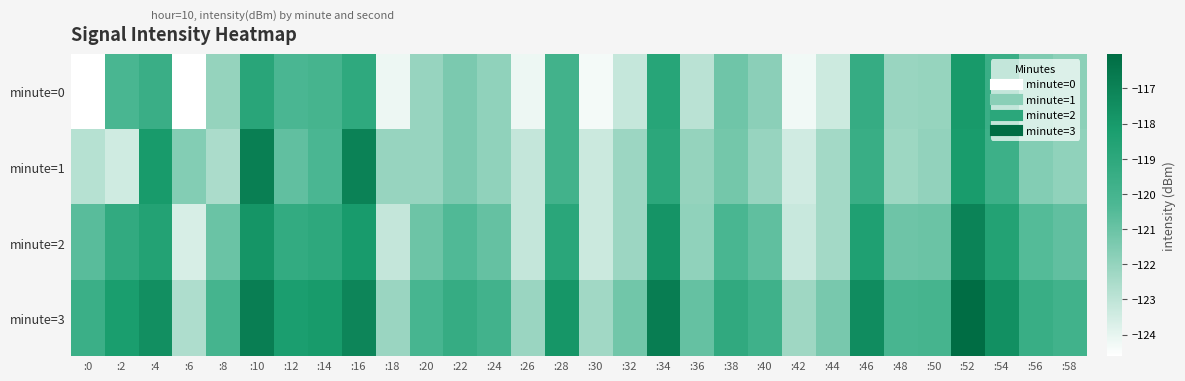

At which category does the chart reach its minimum across all series?

:6